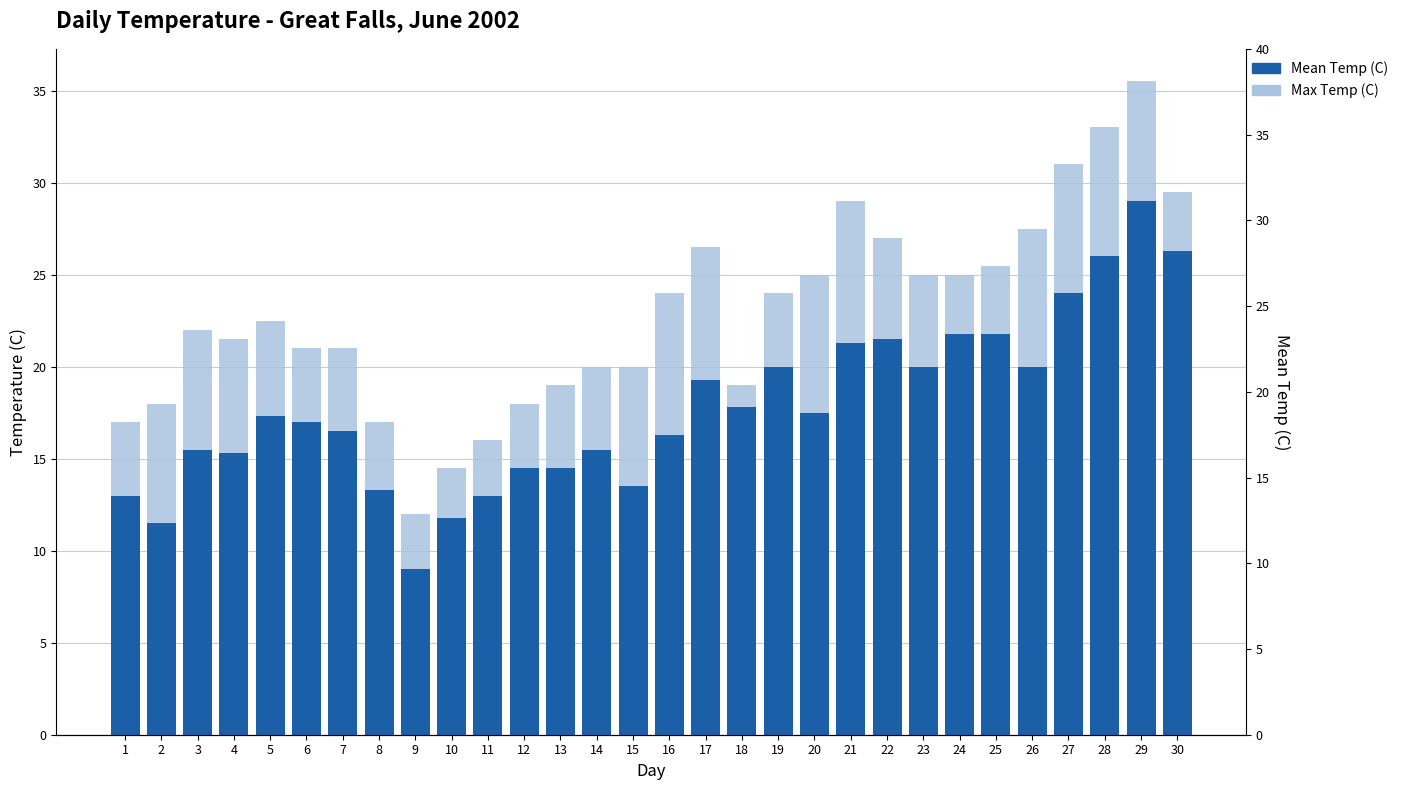

Are the bars horizontal?

No